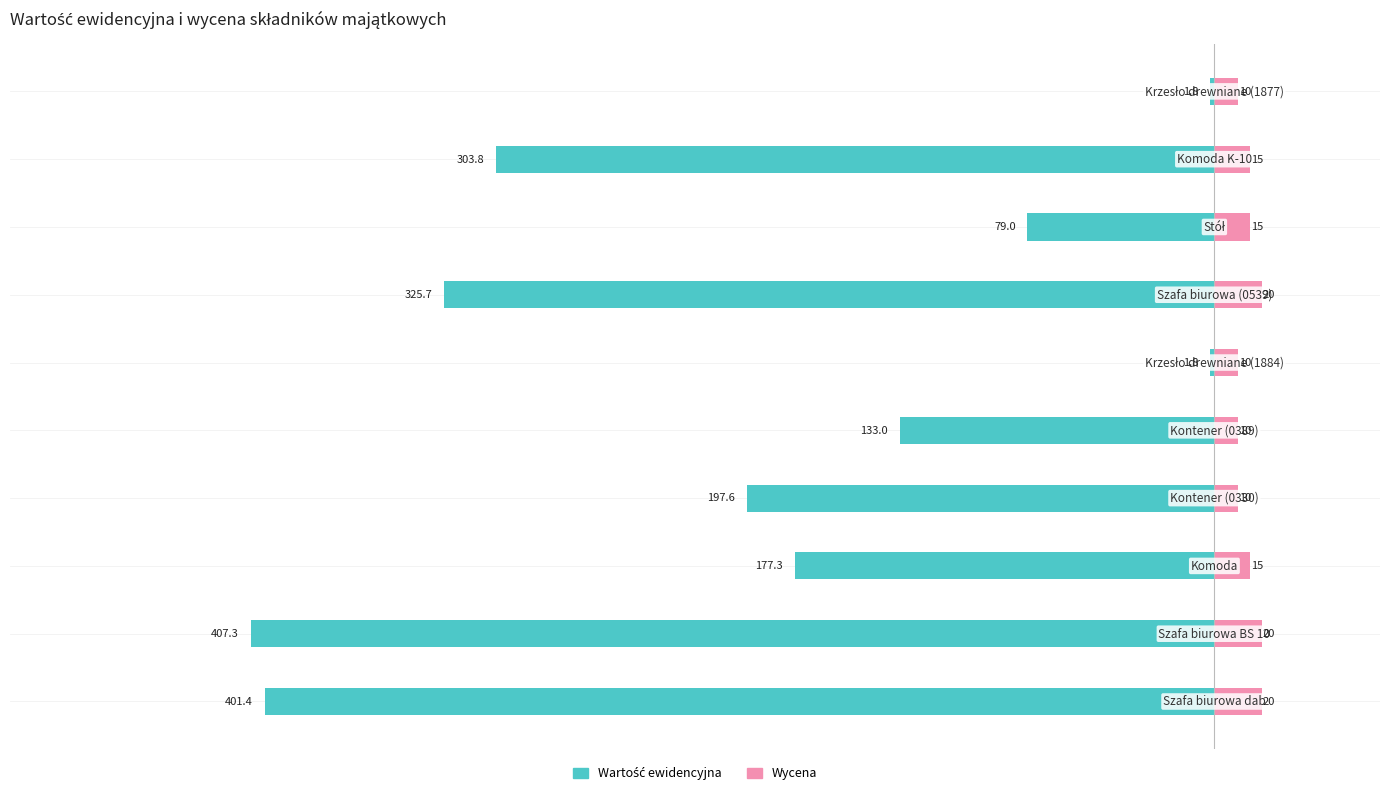

At how many categories does at least one series exceed -332?

10